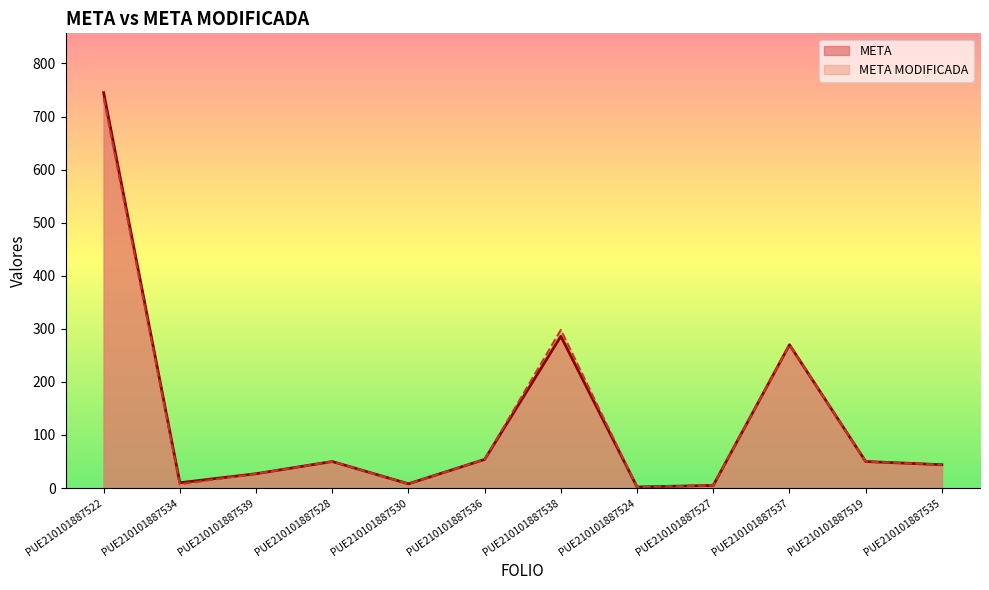

Reading right to left, extract all data points from this chart.

META: PUE210101887535=44	PUE210101887519=50	PUE210101887537=270	PUE210101887527=5	PUE210101887524=2	PUE210101887538=286	PUE210101887536=54	PUE210101887530=8	PUE210101887528=50	PUE210101887539=27	PUE210101887534=10	PUE210101887522=745
META MODIFICADA: PUE210101887535=44	PUE210101887519=50	PUE210101887537=270	PUE210101887527=5	PUE210101887524=2	PUE210101887538=298	PUE210101887536=54	PUE210101887530=8	PUE210101887528=50	PUE210101887539=27	PUE210101887534=7	PUE210101887522=735